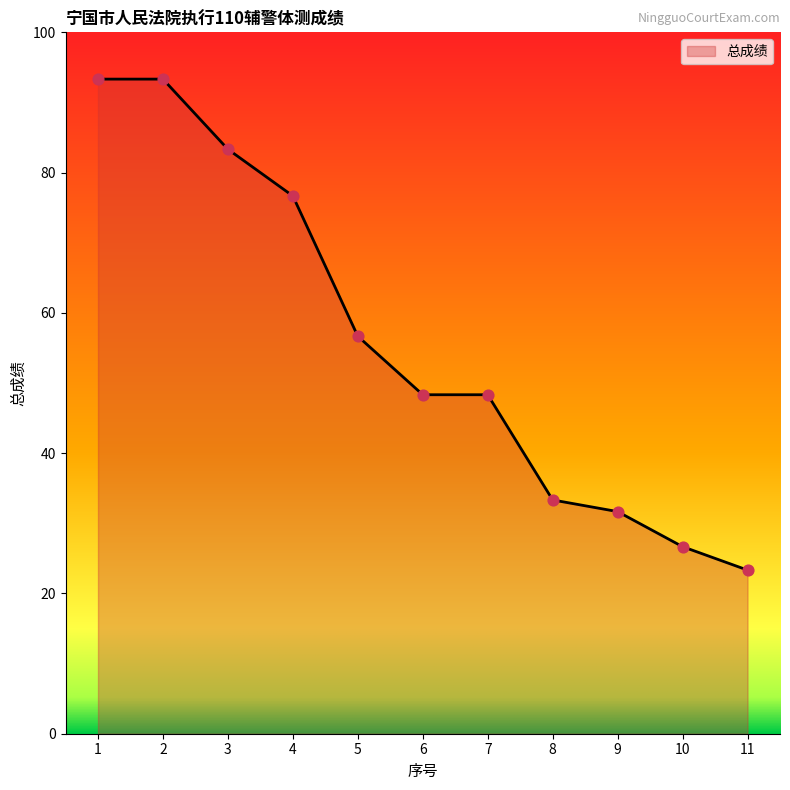

Which has a higher value, 9 or 4?

4